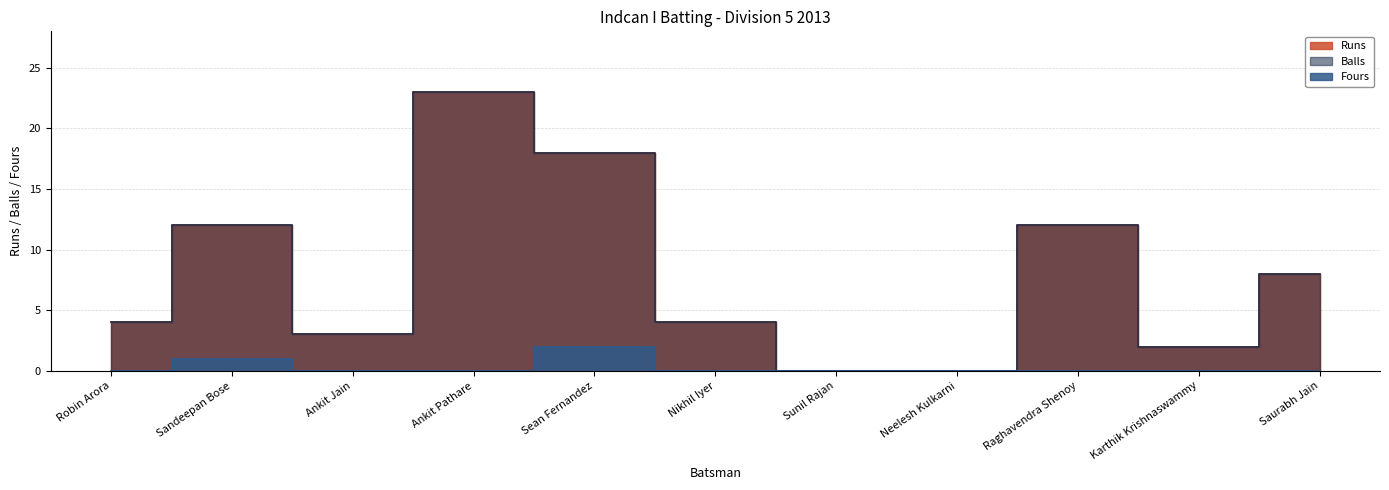

True or false: Runs and Balls intersect in this chart.

False